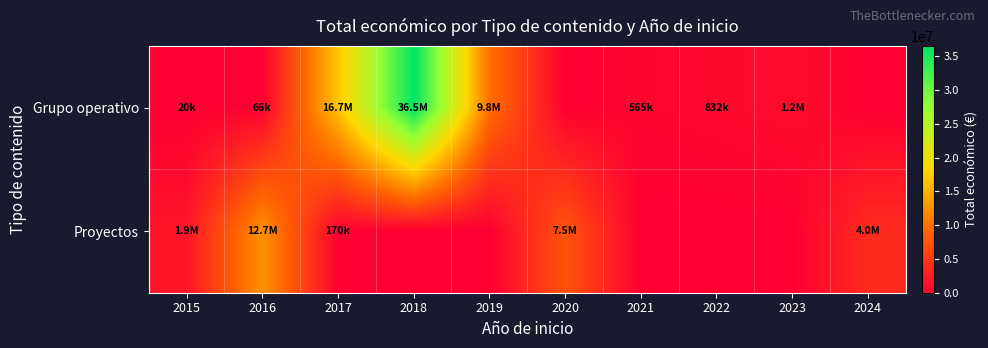

What is the total value across all series at 2018?

36534450.0